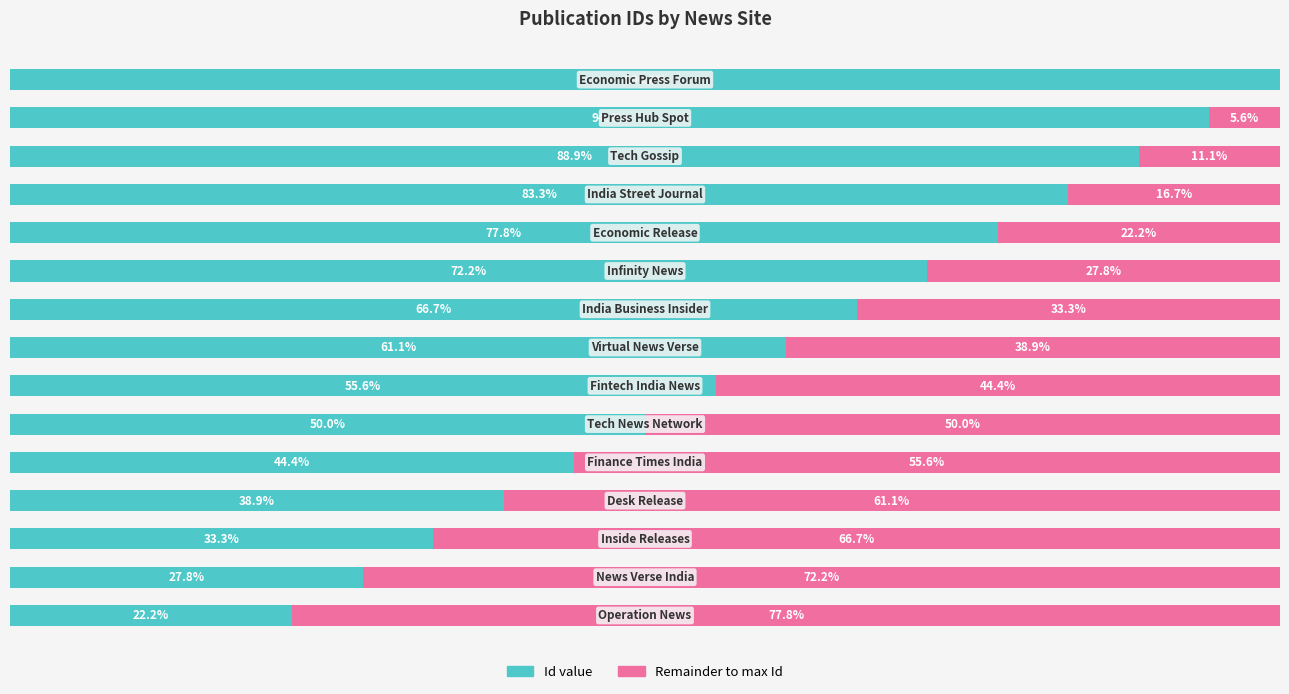

Which series has the largest total across all categories?

Id value